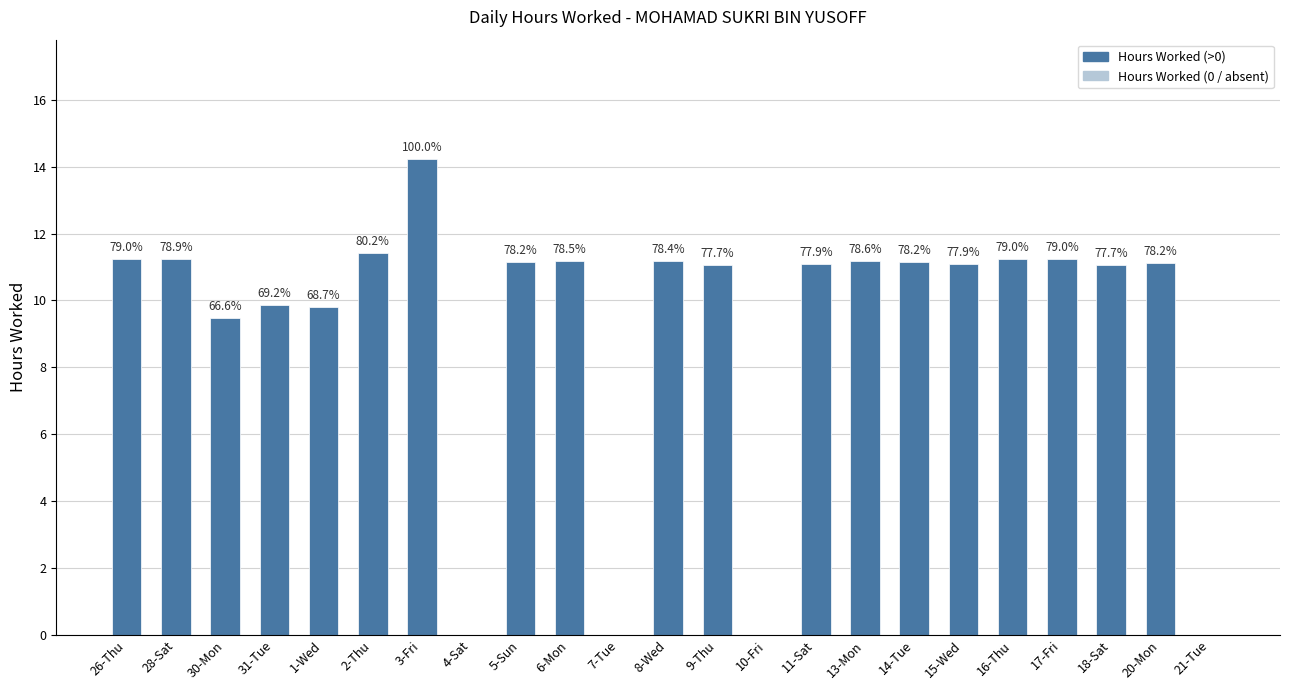

Which has a higher value, 28-Sat or 3-Fri?

3-Fri